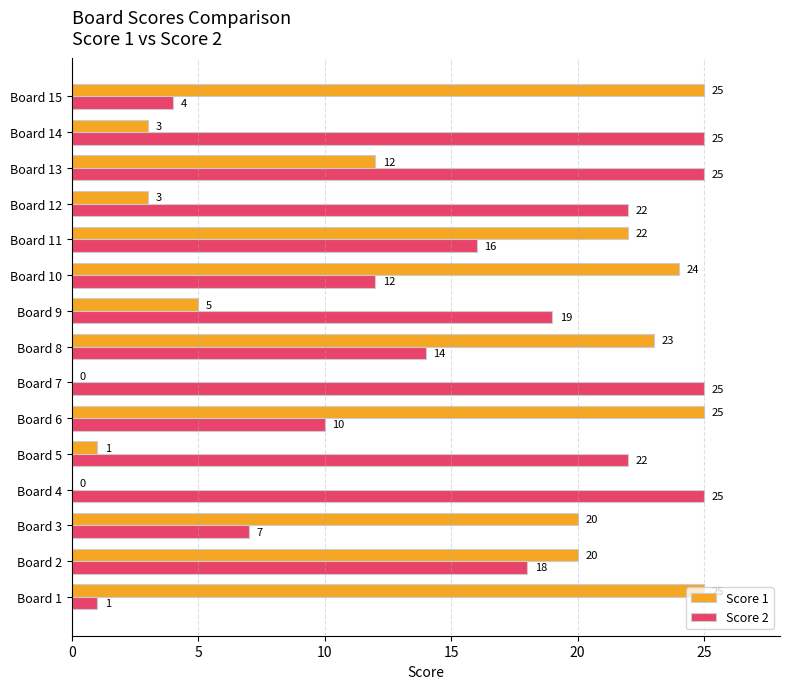

True or false: Score 1 has a value of 25 at Board 1.

True